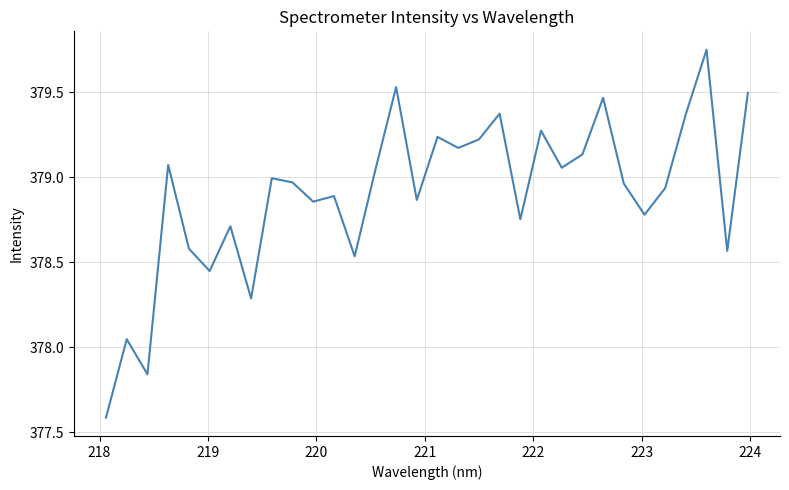

Does the chart display data point markers on the line(s)?

No